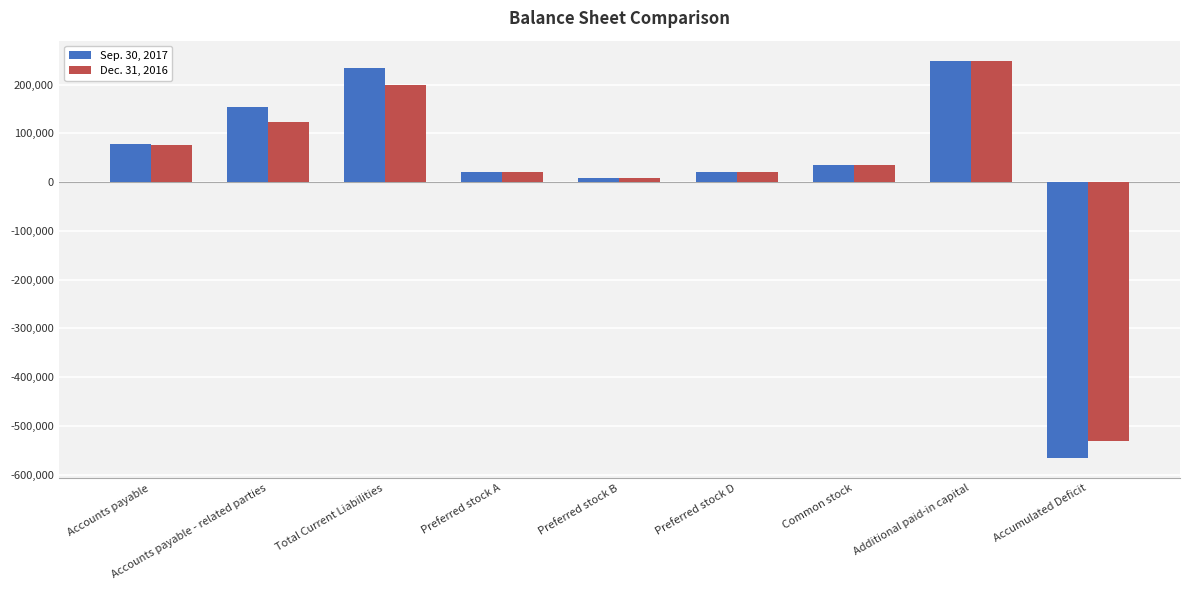

How many categories are shown in the chart?

9